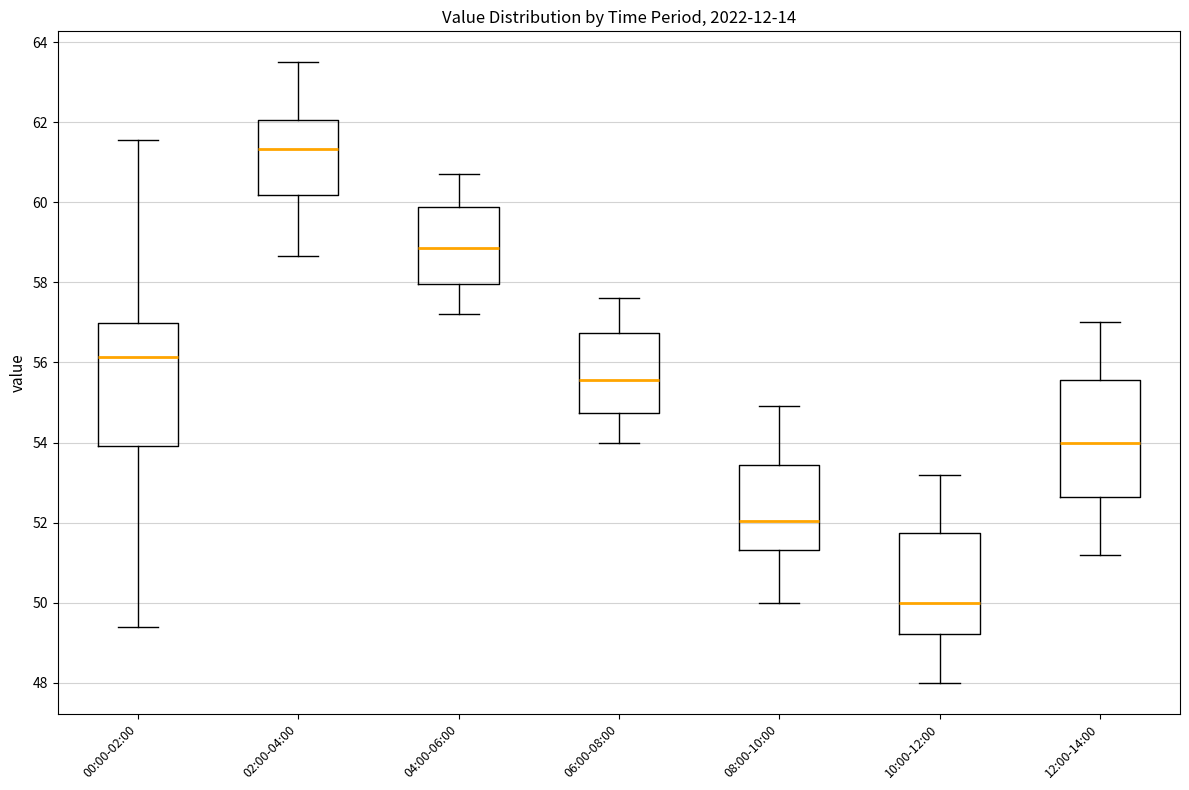

Which box has the lowest median line?

10:00-12:00